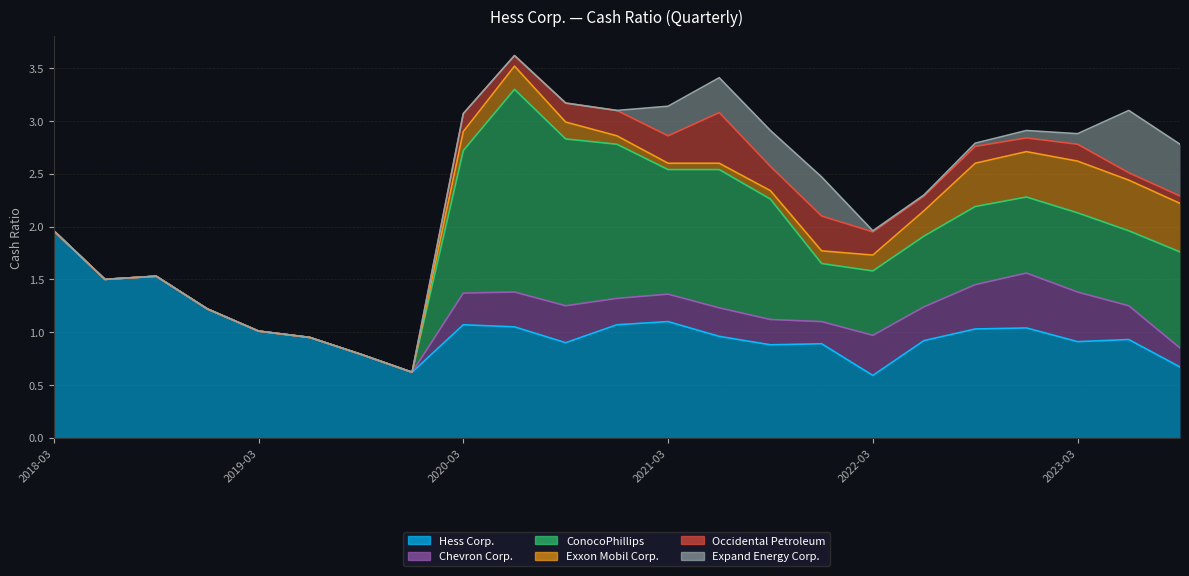

In Chevron Corp., how many points are higher than both neighbors (excluding endpoints)?

4